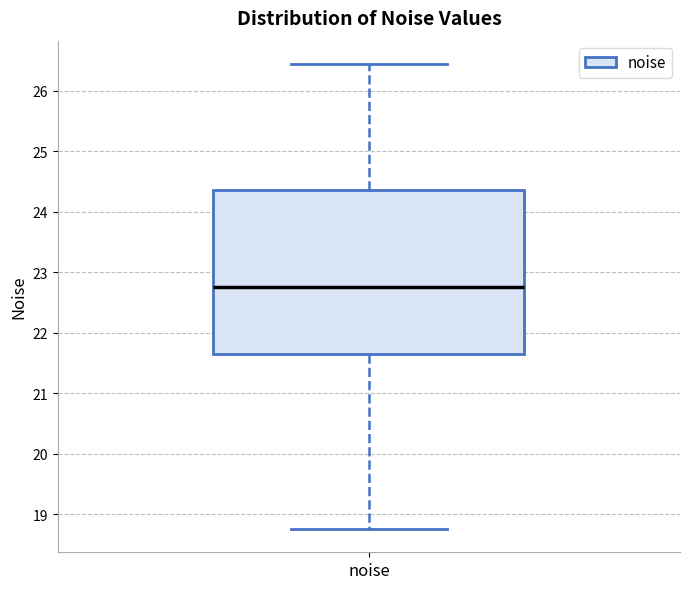

Transcribe this box plot: give where the median line is, the range the box spans, and where the two whiskers end, as read against the y-axis. The values are not printed on the chart, so give them approximately, as read against the axis.

median 22.8, box 21.7 to 24.4, whiskers 18.8 to 26.4